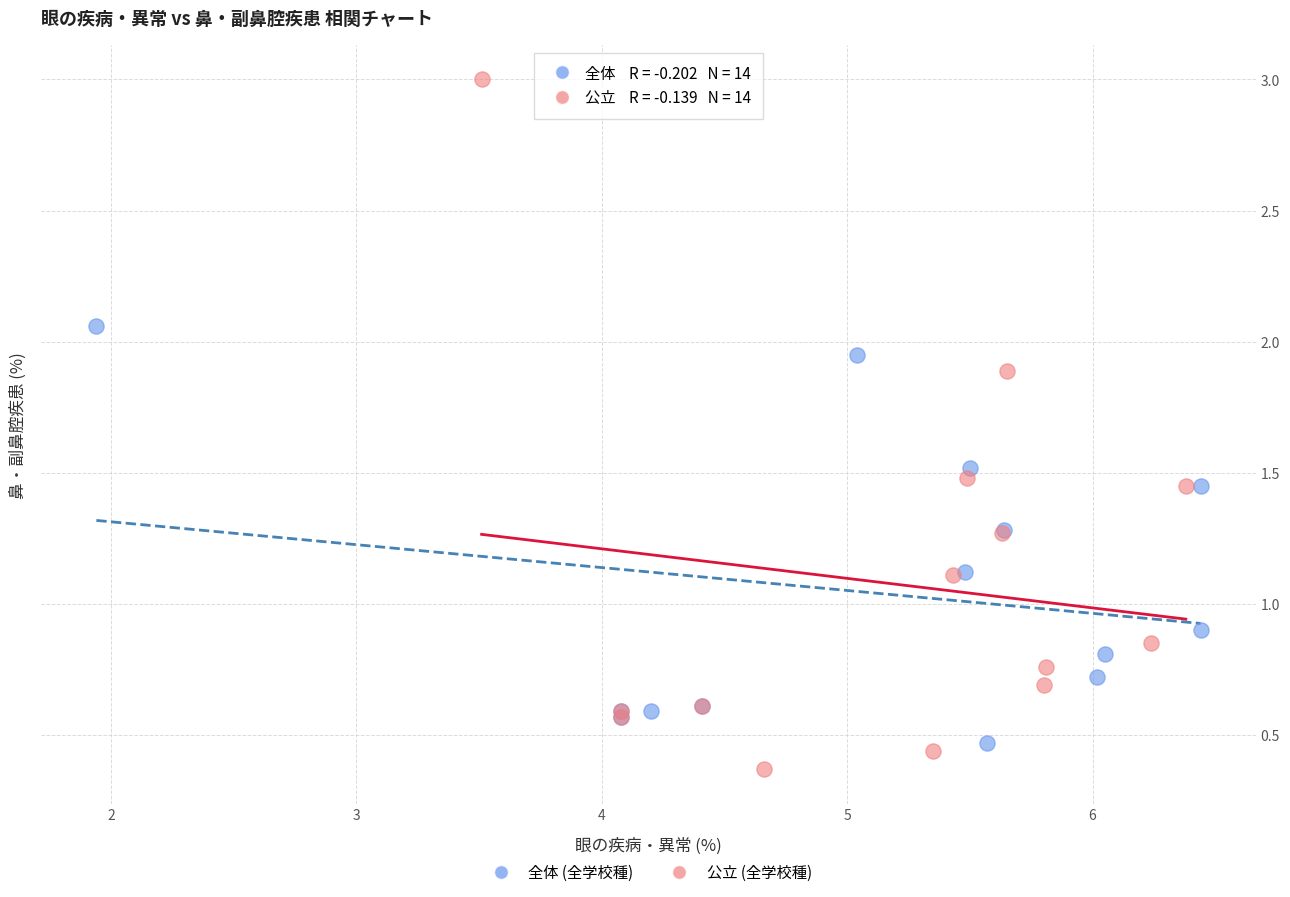

Which series reaches the maximum Y coordinate?

公立 (全学校種)